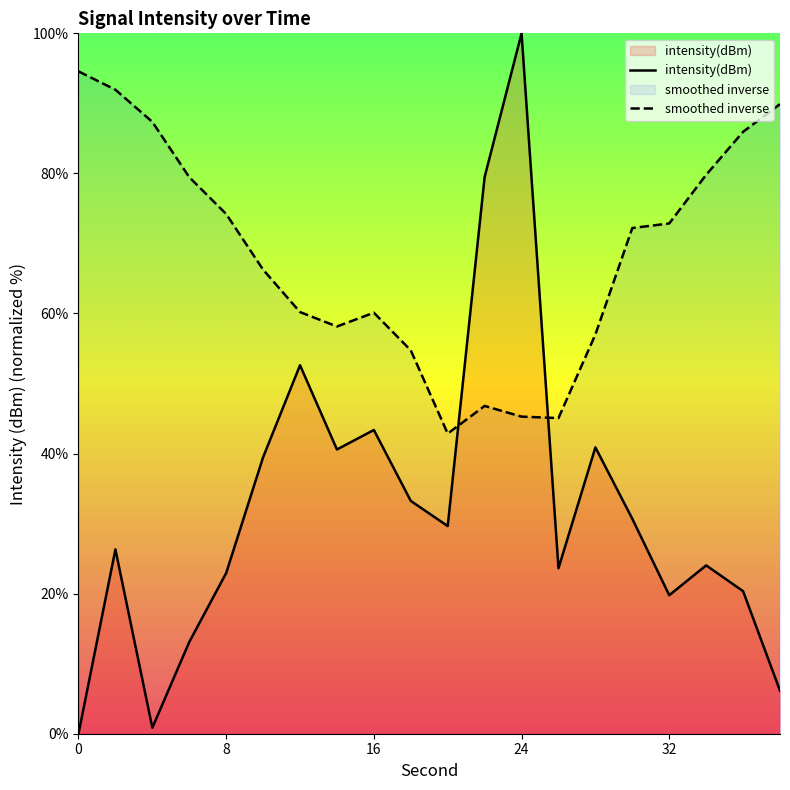

At 0, list the series in order from smallest to largest.

intensity(dBm), smoothed inverse